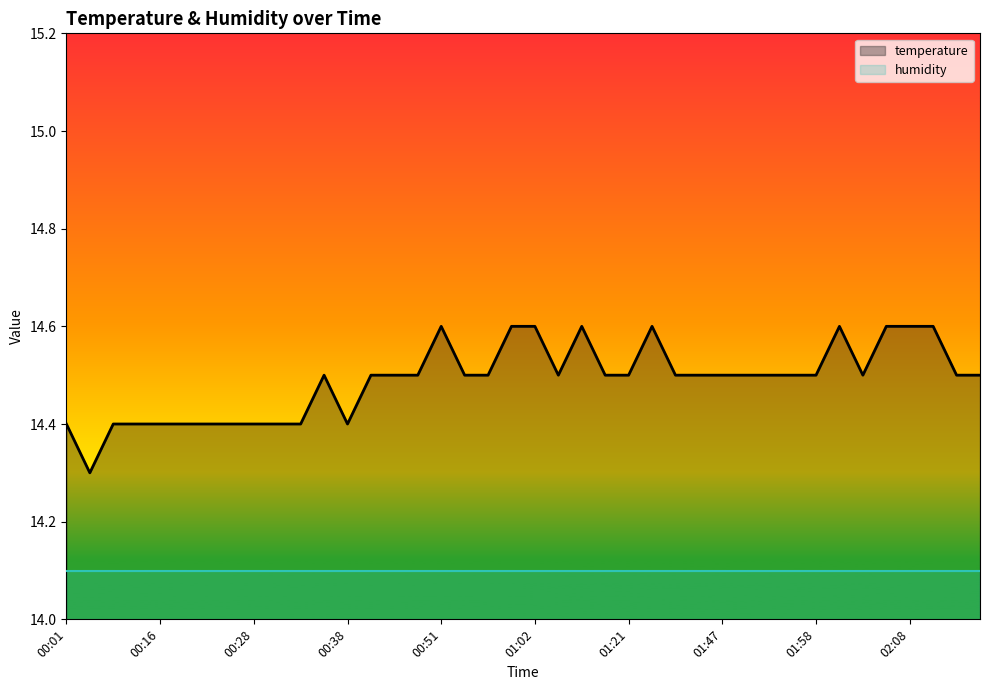

What position from the left is 01:50?

30